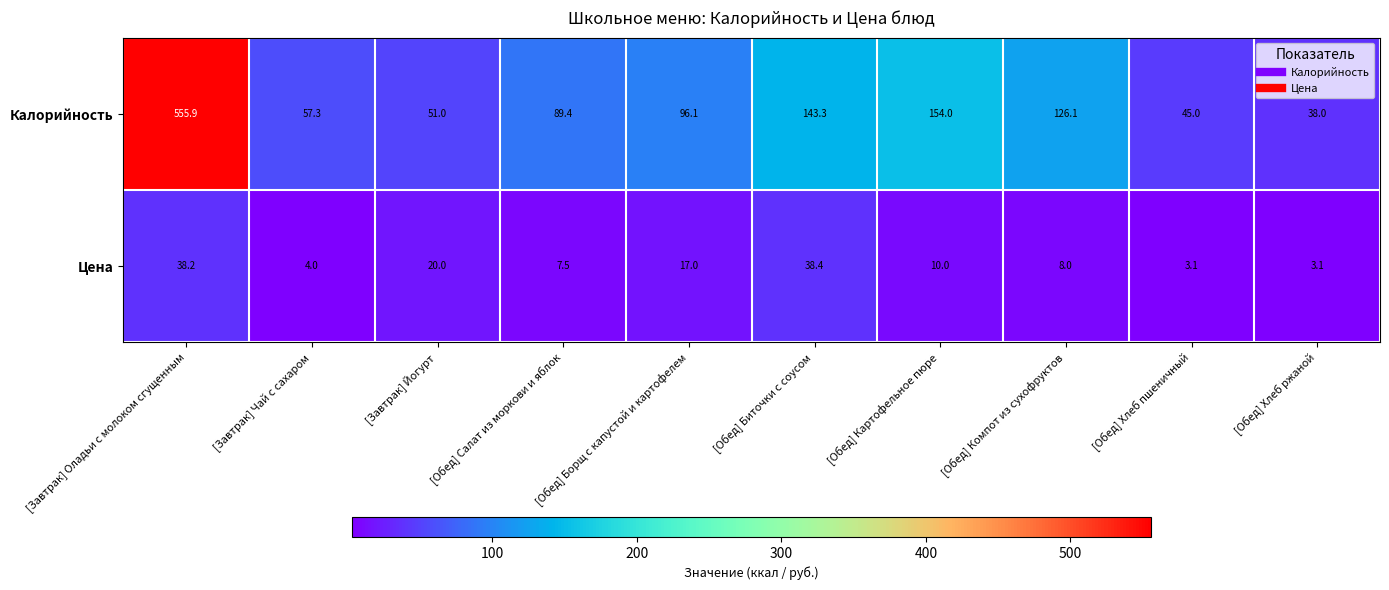

Rank the series by their maximum value, from highest to lowest.

Калорийность, Цена